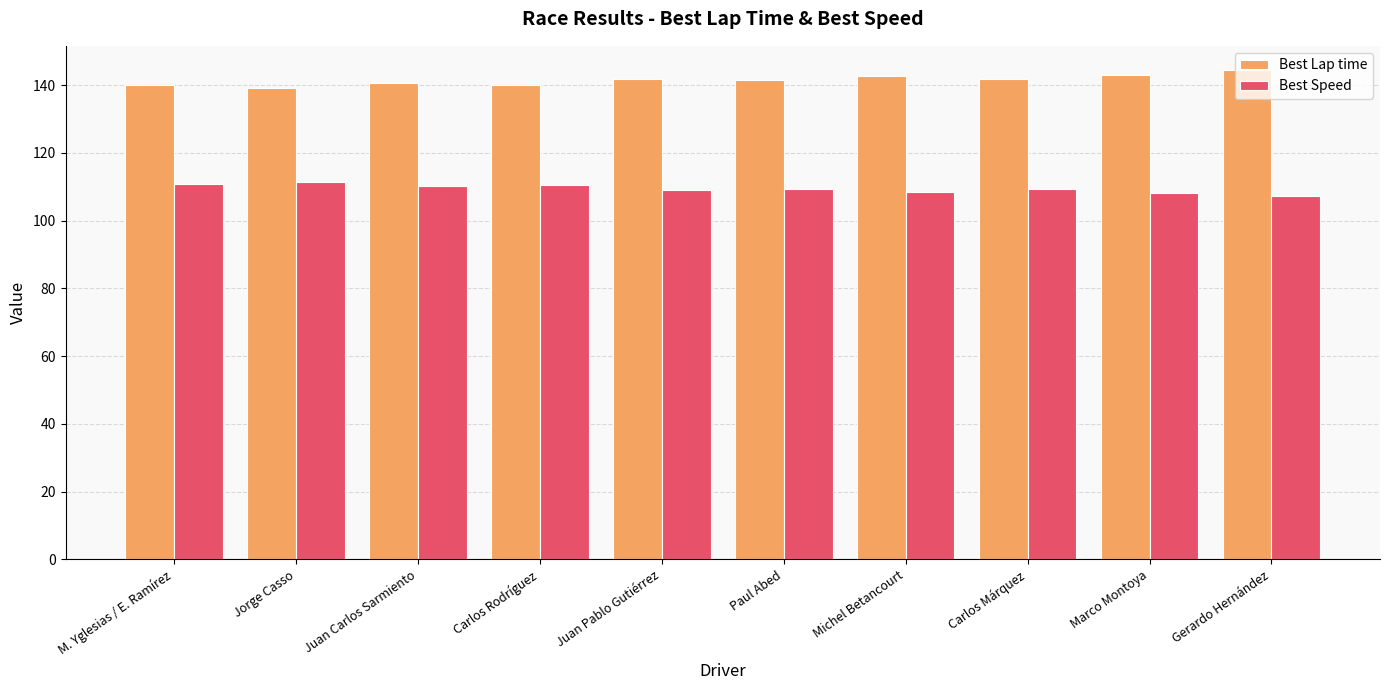

List the series in order of their overall mean, highest first.

Best Lap time, Best Speed